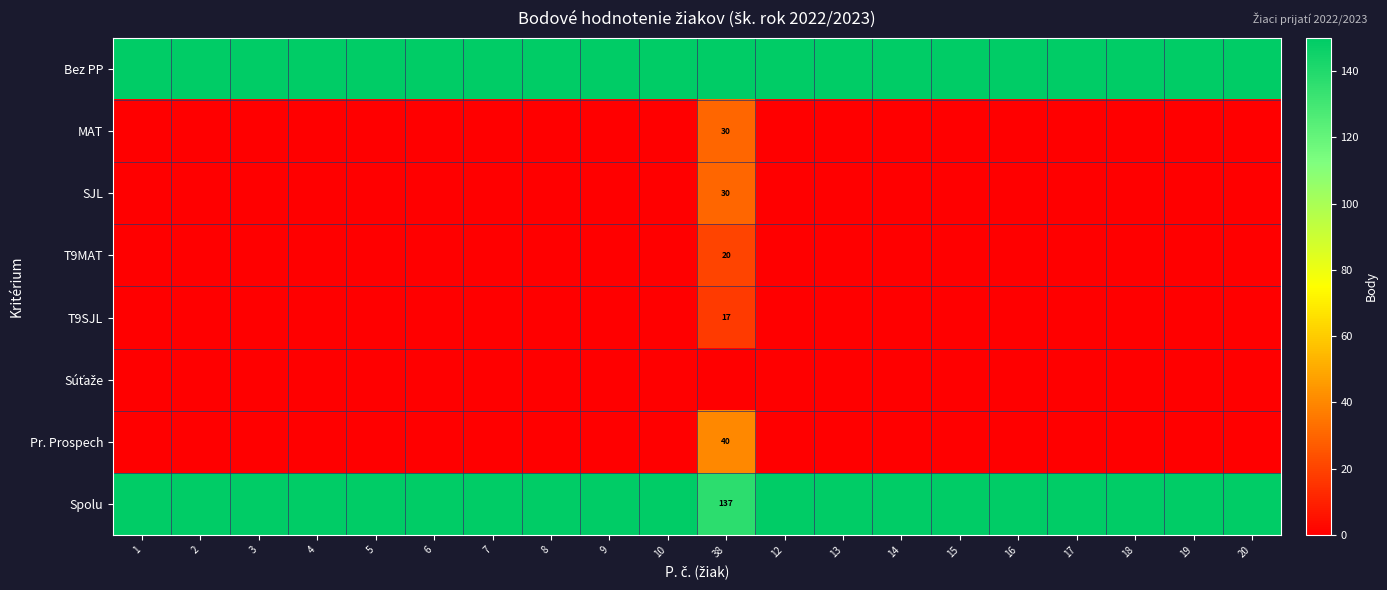

The T9SJL series shows -5 at 13. True or false?

False